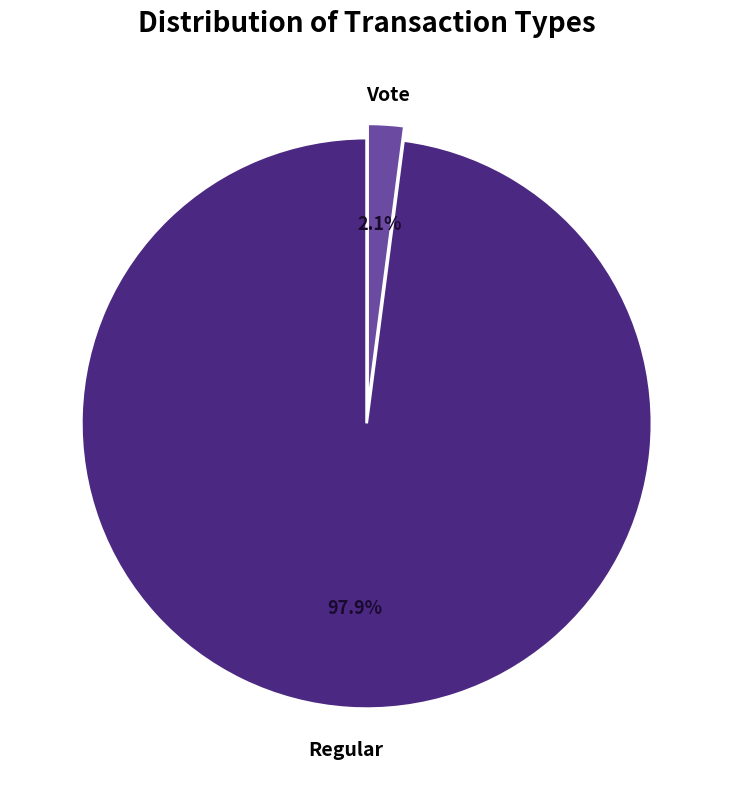

Is there a majority slice in this chart?

Yes